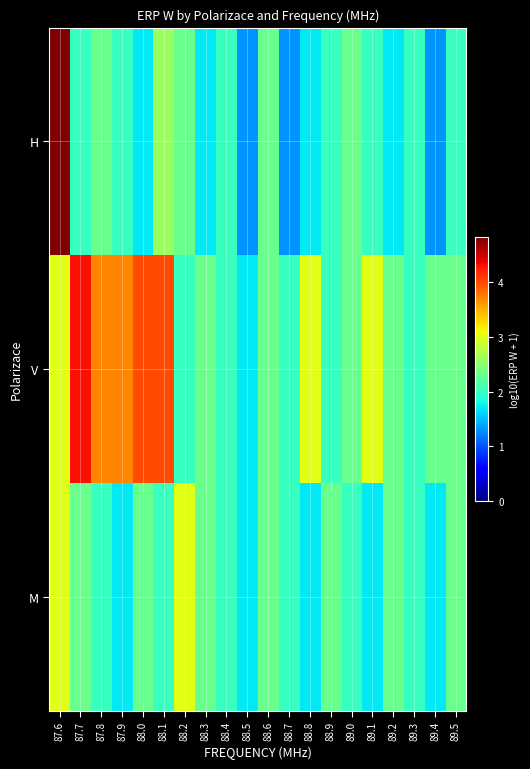

Between 87.8 and 88.6, which series saw the biggest shift?

V